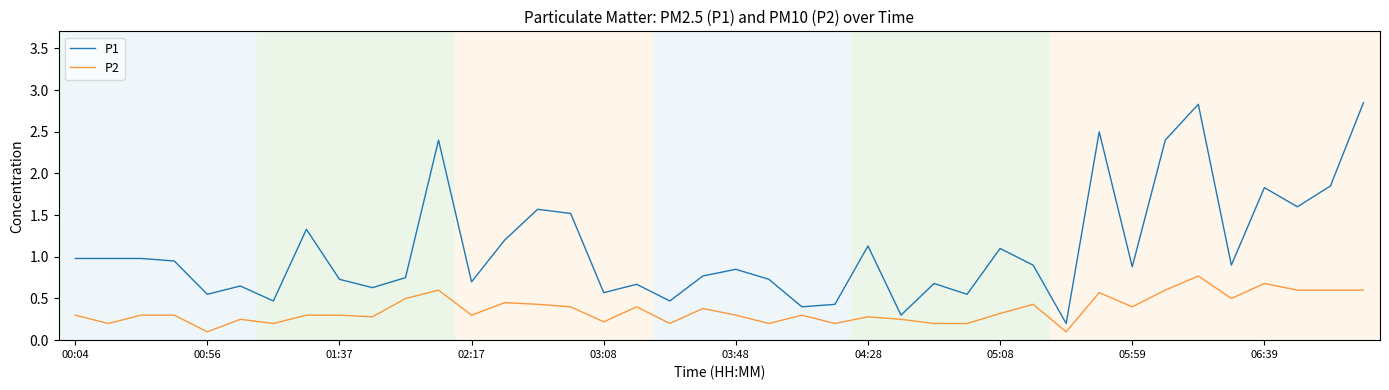

Which series has the largest total across all categories?

P1